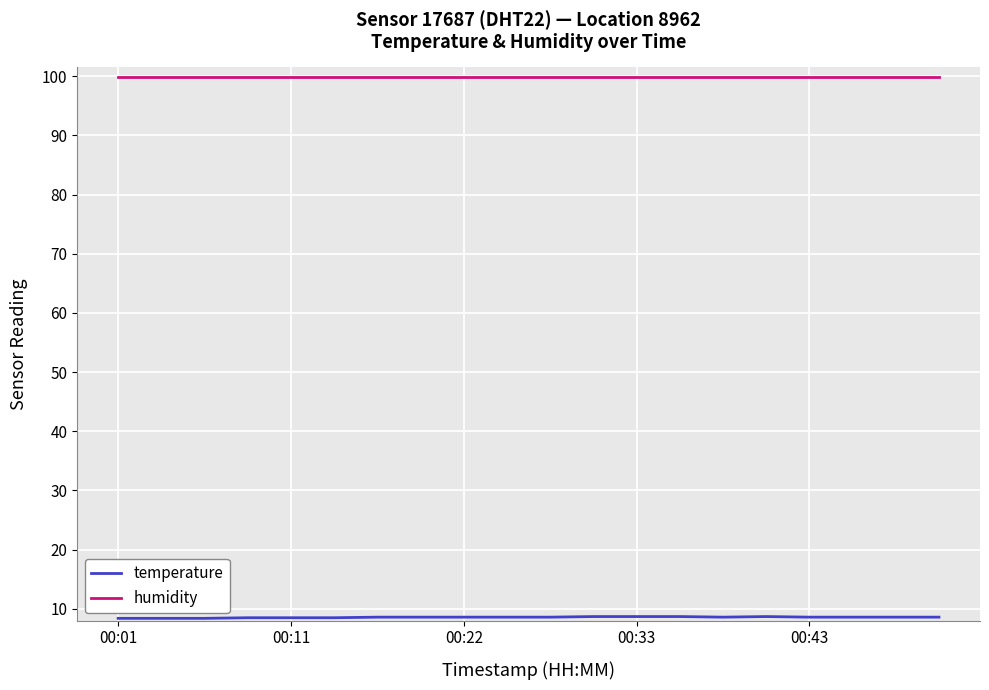

What is the greatest value displayed?

99.9